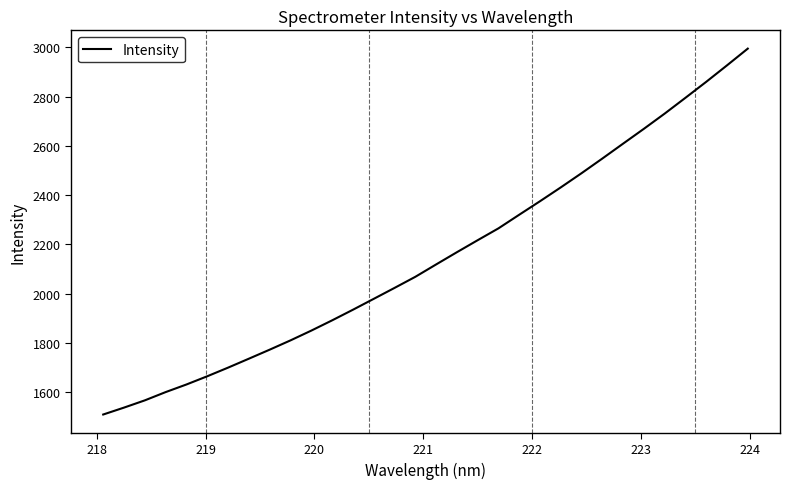

What is the difference between the maximum and minimum values?

1486.3